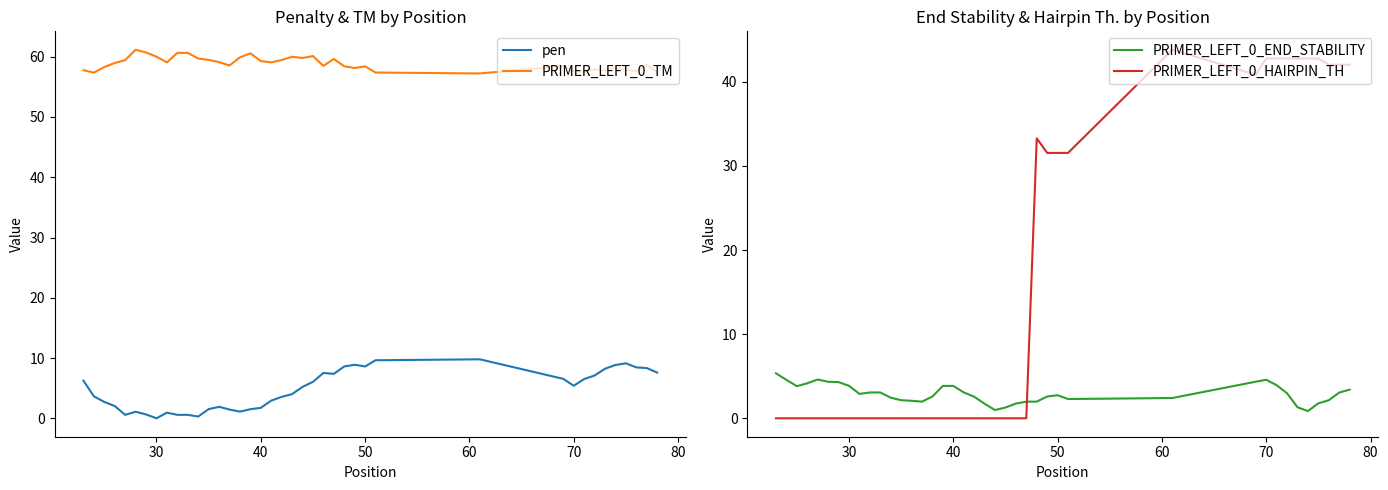

How many values in the pen series are below 5?

20